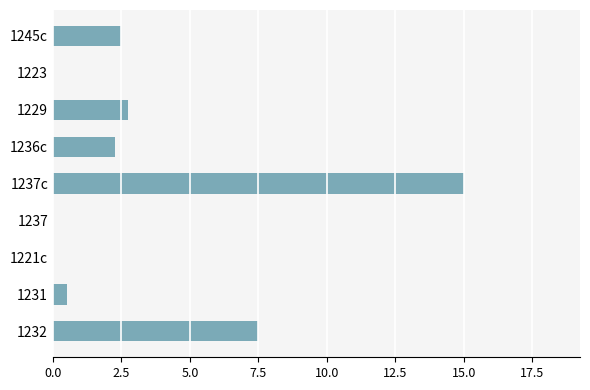

The chart shows a value of 15.0 at 1237c. True or false?

True